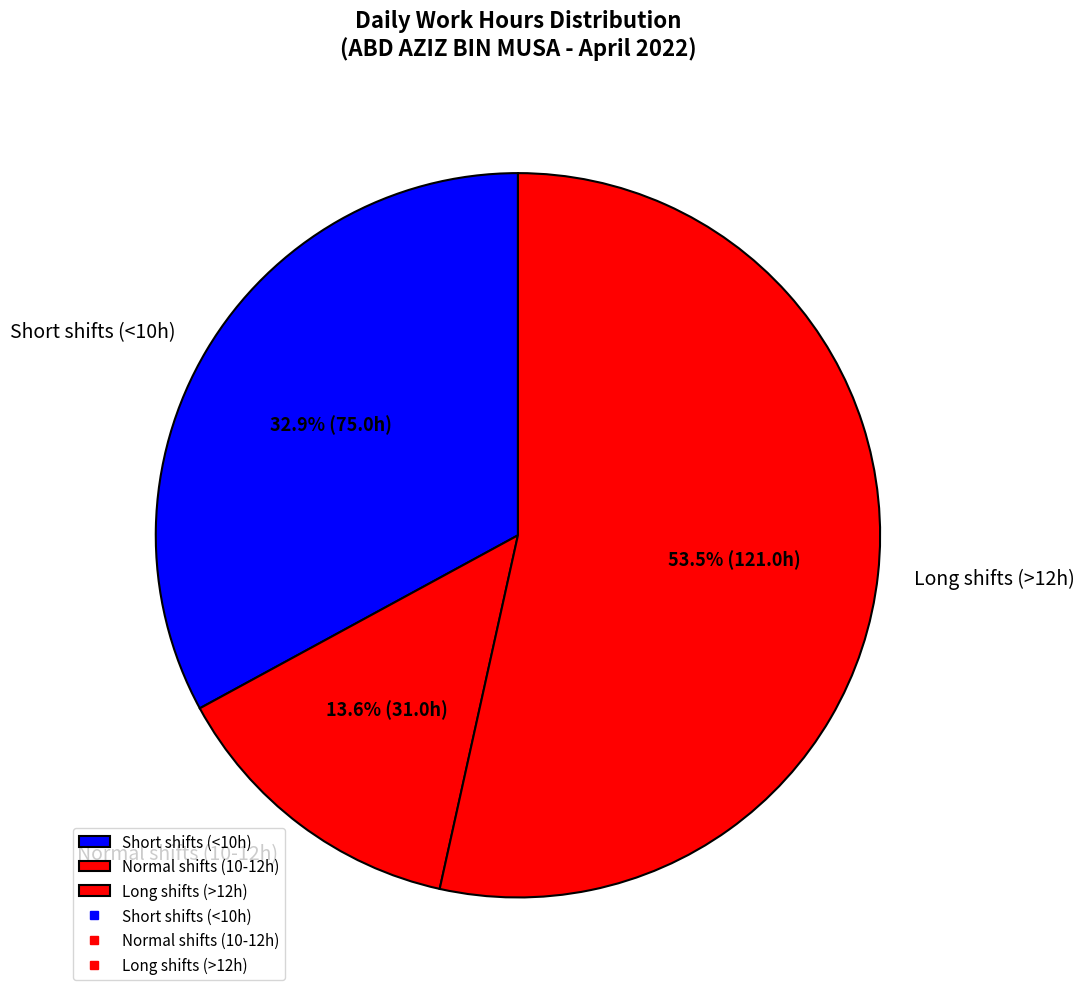

How many slices are in this pie chart?

3